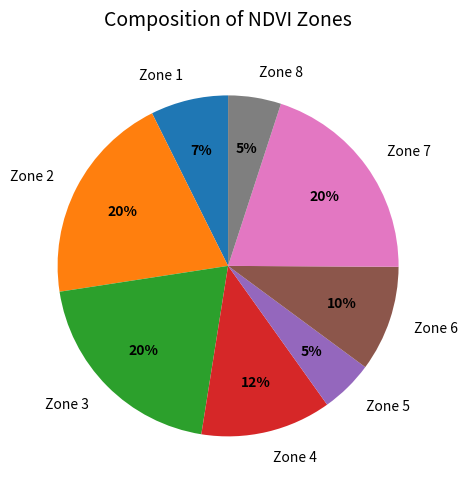

The Zone 3 slice represents 12% of the pie. True or false?

False